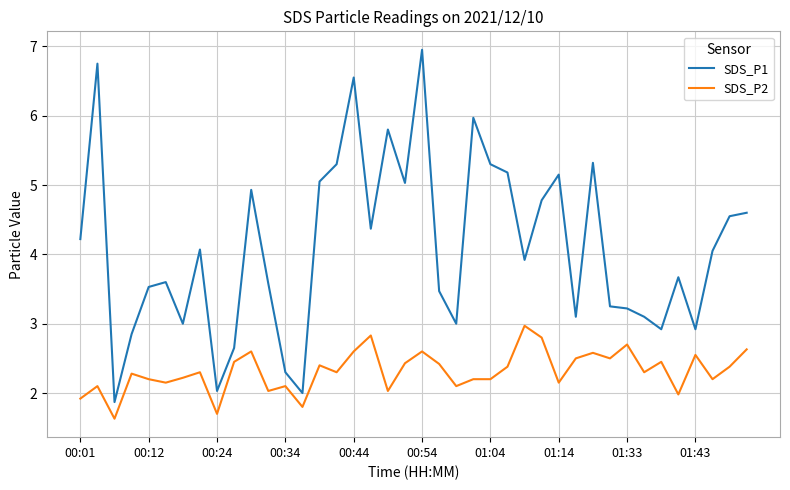

What is the lowest value of the SDS_P2 series?

1.6